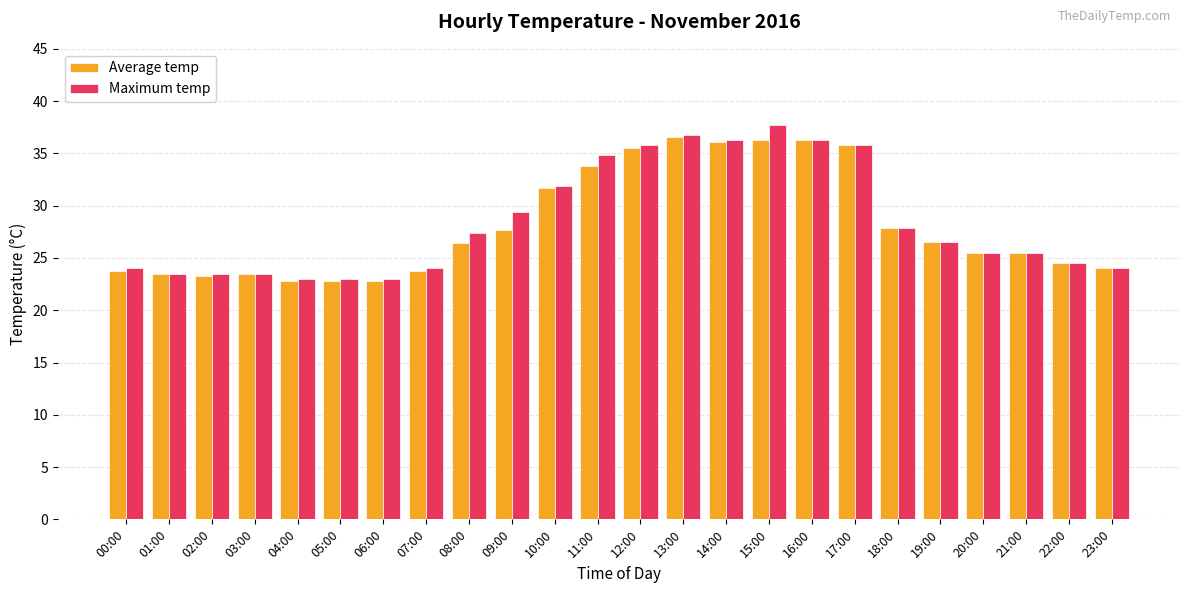

What is the difference between the maximum and second lowest values in the Maximum temp series?

14.7